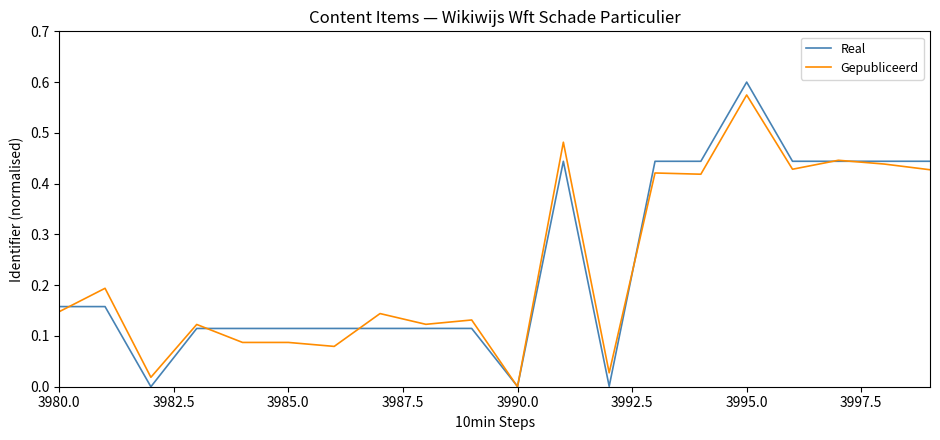

Which series has the widest spread of values?

Real